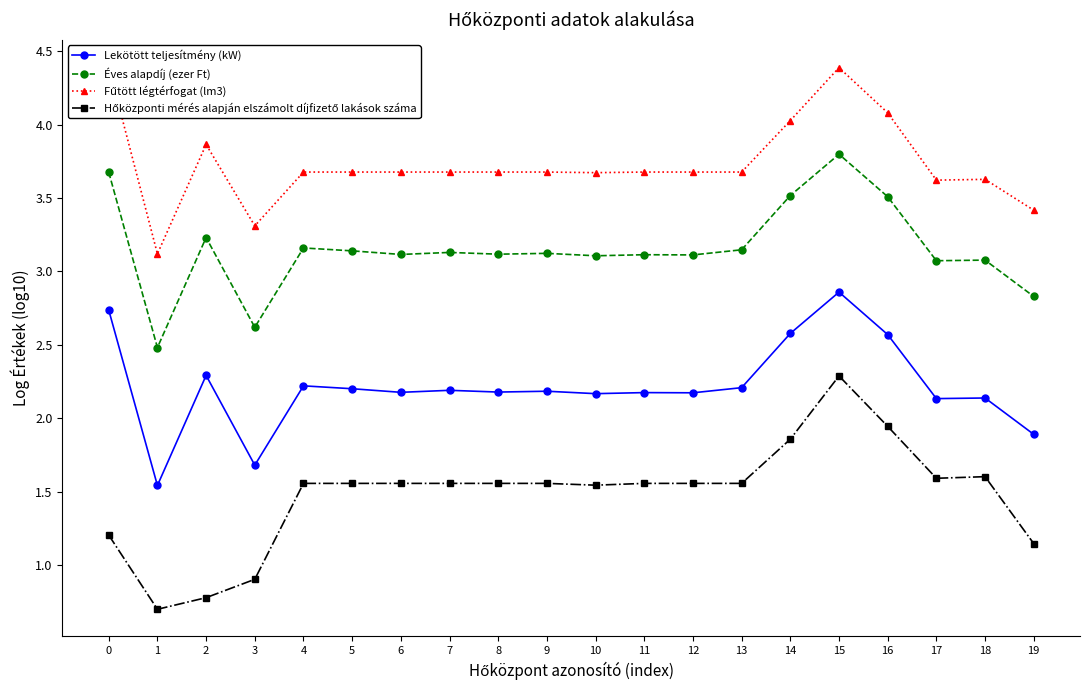

In Fűtött légtérfogat (lm3), how many points are lower than both neighbors (excluding endpoints)?

4